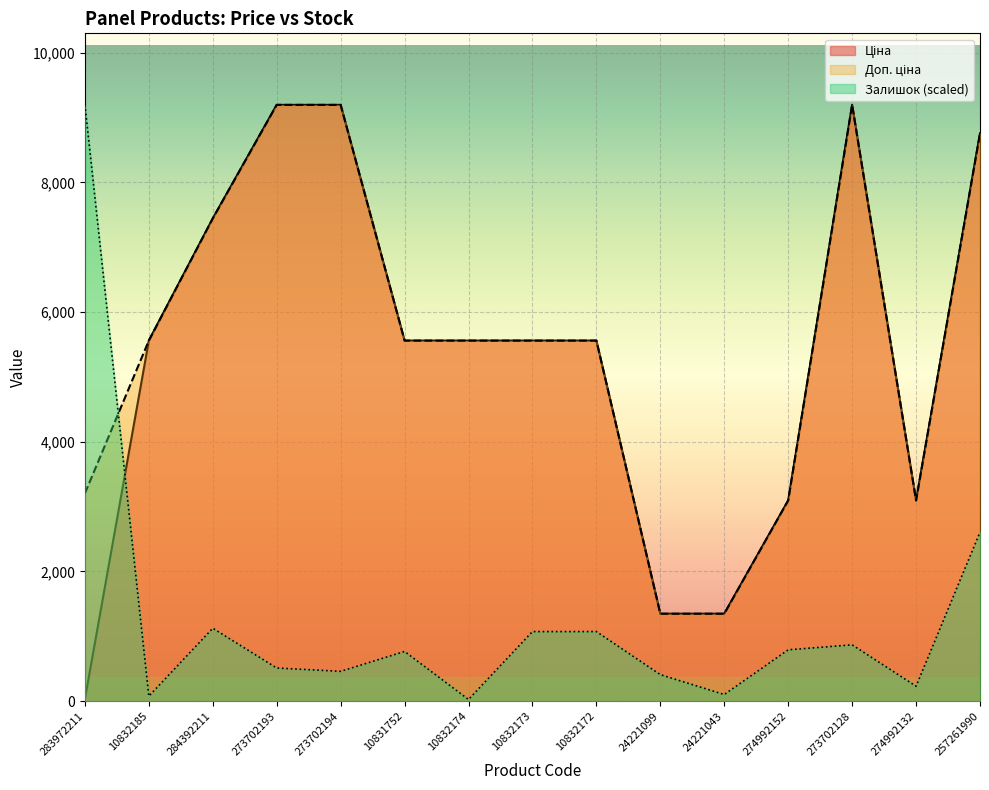

True or false: Ціна has a value of 3094.7 at 274992152.

True